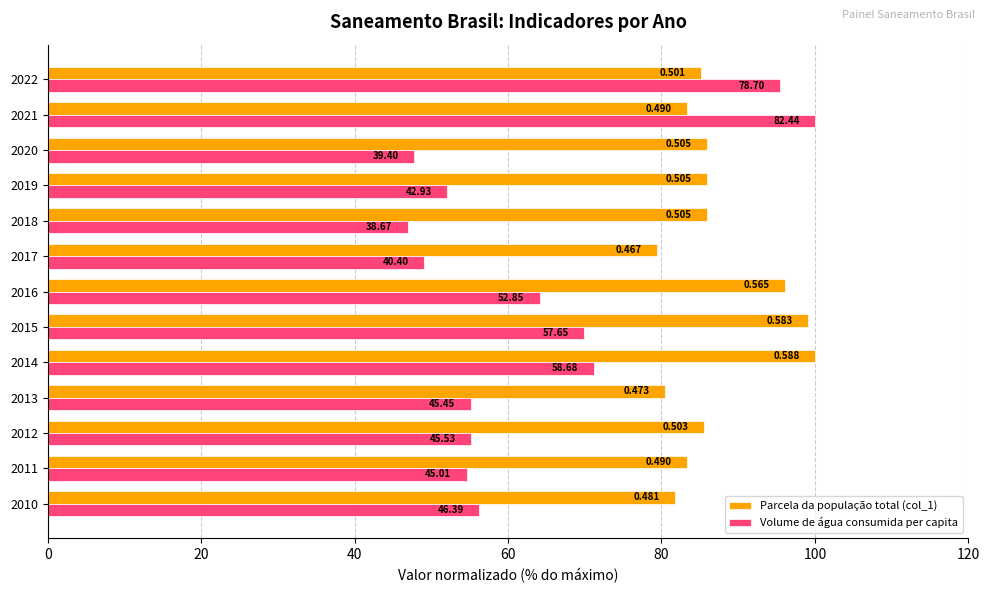

What are all the series names shown in the legend?

Parcela da população total (col_1), Volume de água consumida per capita